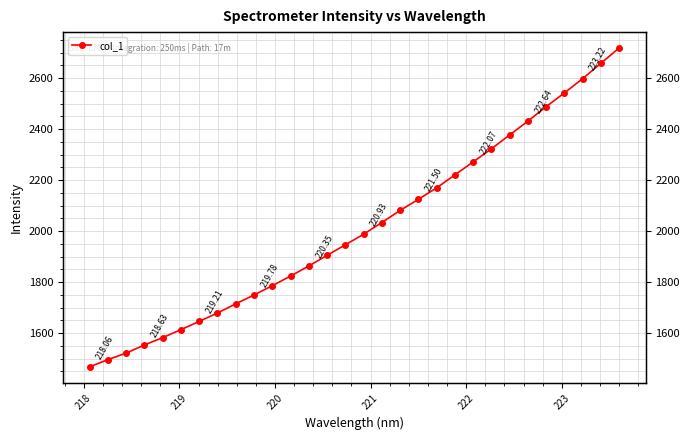

What is the value of the 8th point from the left?

1679.2